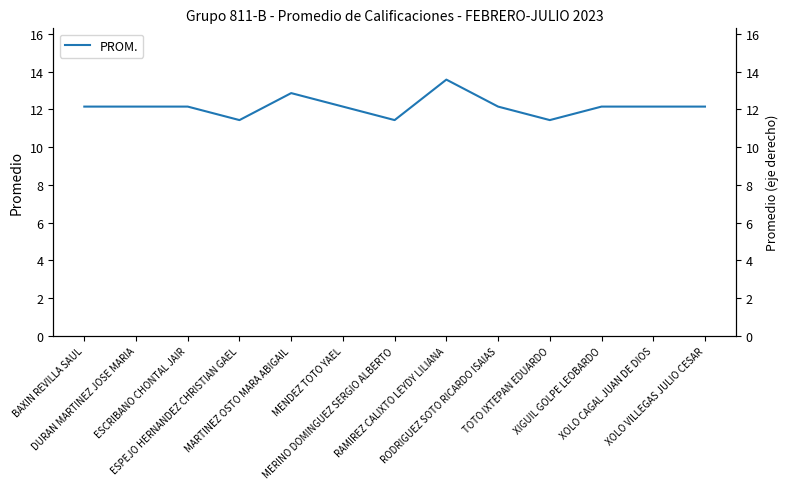

Where is the first local maximum?

MARTINEZ OSTO MARA ABIGAIL